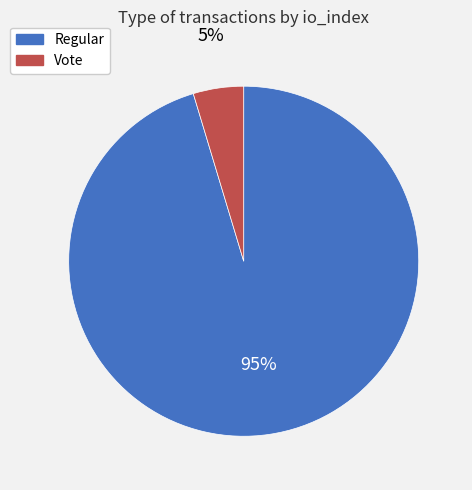

To the nearest percent, what is the average slice percentage?

50%